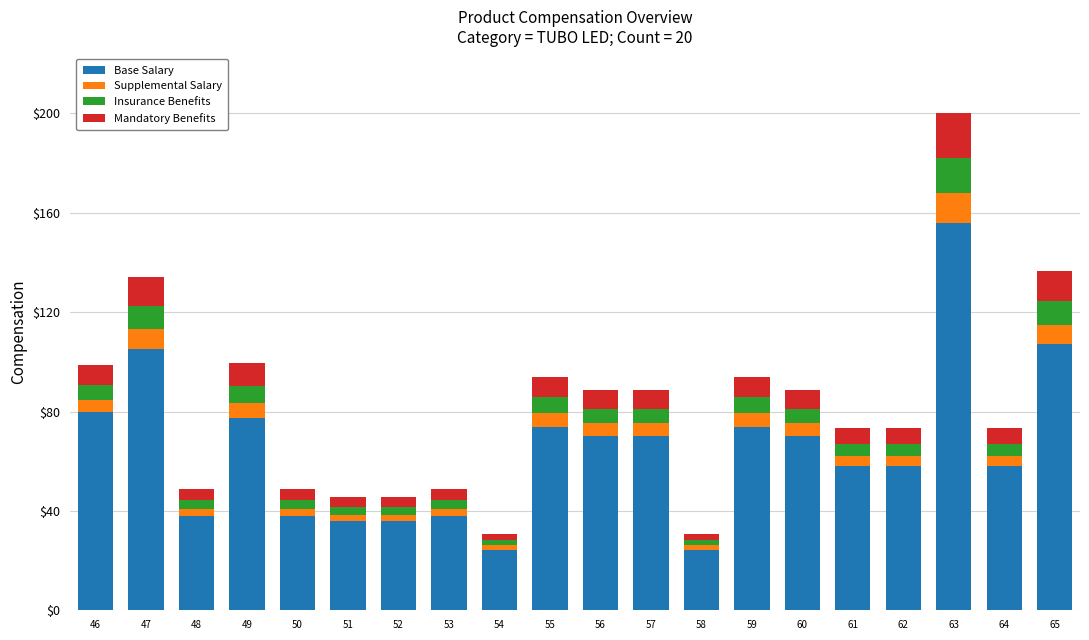

At which label does Base Salary reach its peak?

63